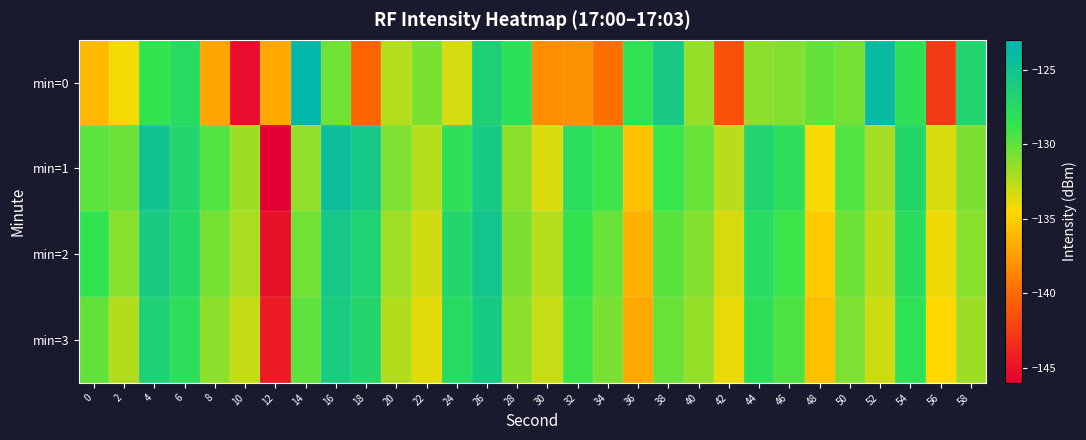

Rank the series at 36 from lowest to highest value.

min=3, min=2, min=1, min=0